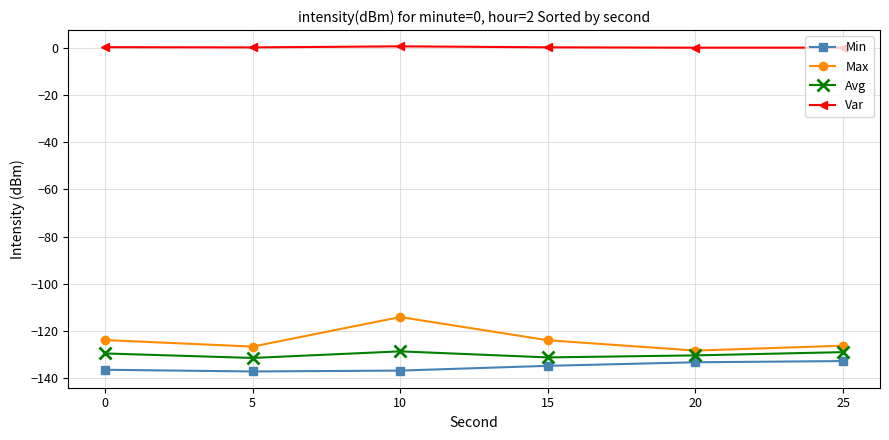

What is the value of the Min point at the 3rd from the left?

-136.7